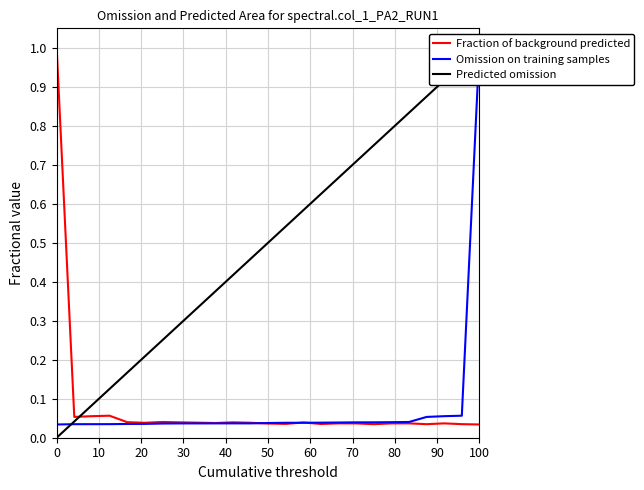

What is the difference between the maximum and minimum values in the Omission on training samples series?

1.0